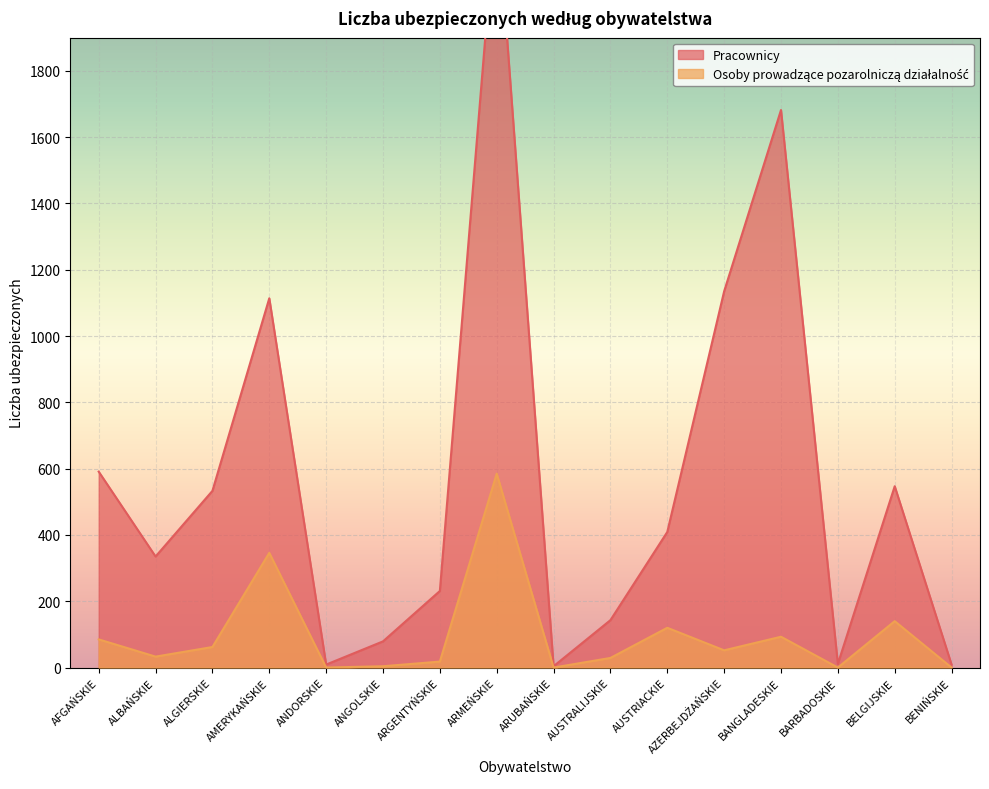

True or false: Osoby prowadzące pozarolniczą działalność and Pracownicy cross at least once.

False